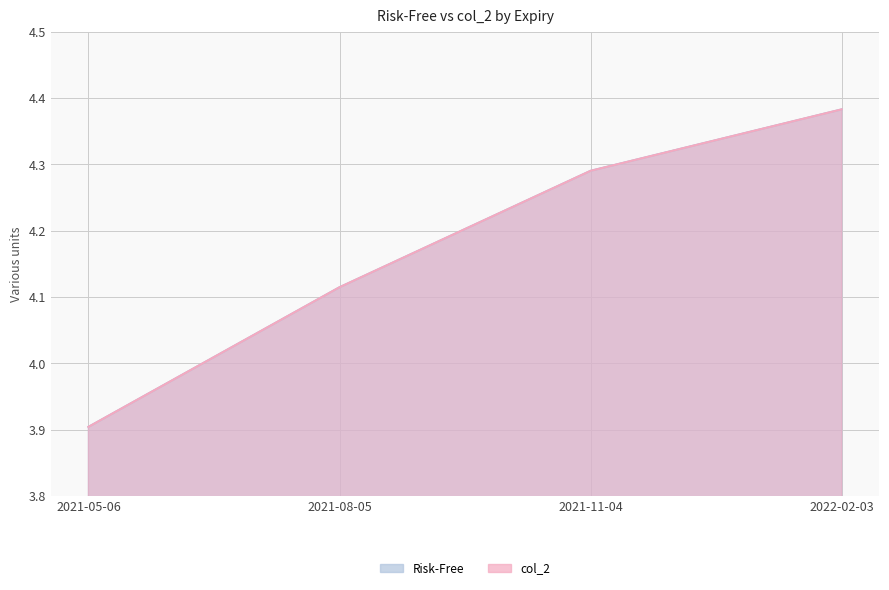

What is the sum of the Risk-Free values at 2021-11-04 and 2022-02-03?

8.7